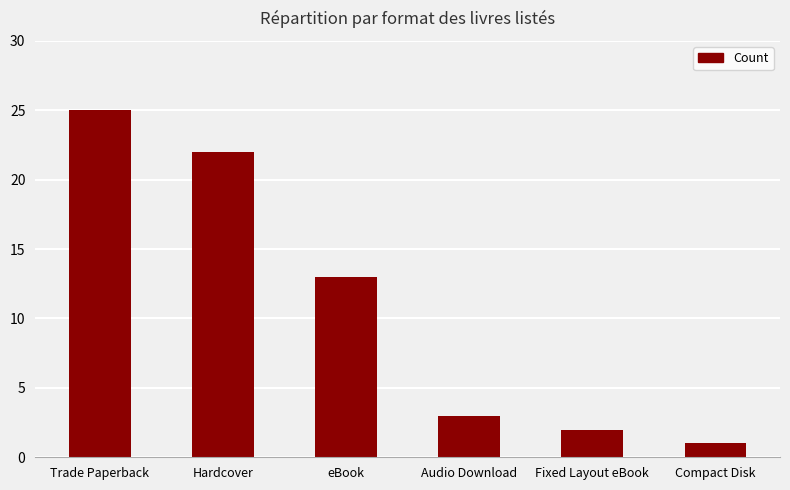

How many values are below 13?

3